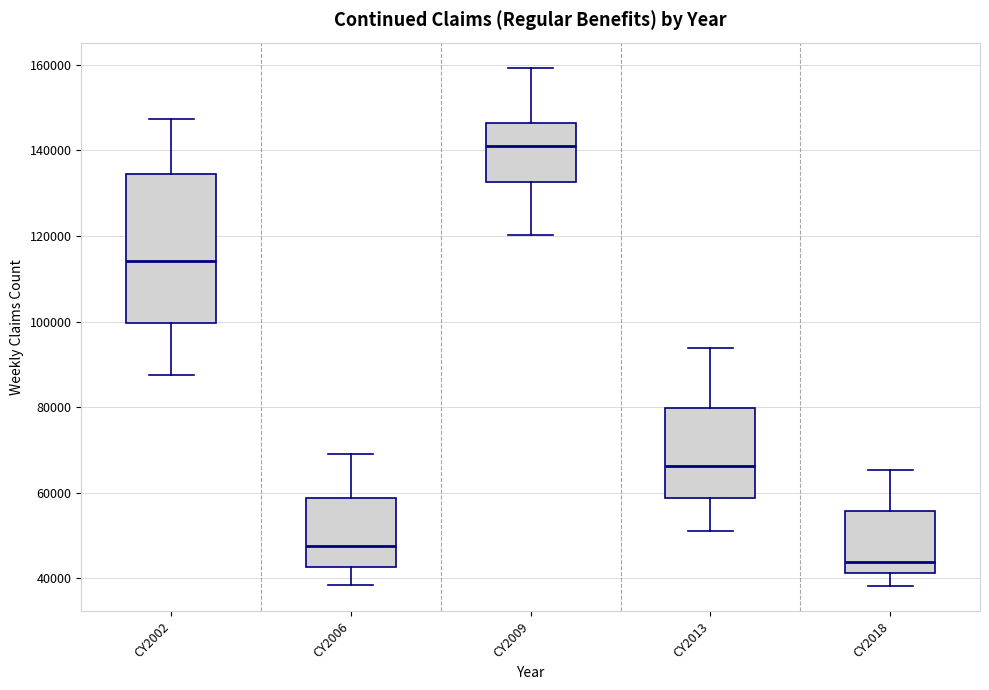

Comparing the boxes themselves (not the whiskers), which one is the tallest?

CY2002